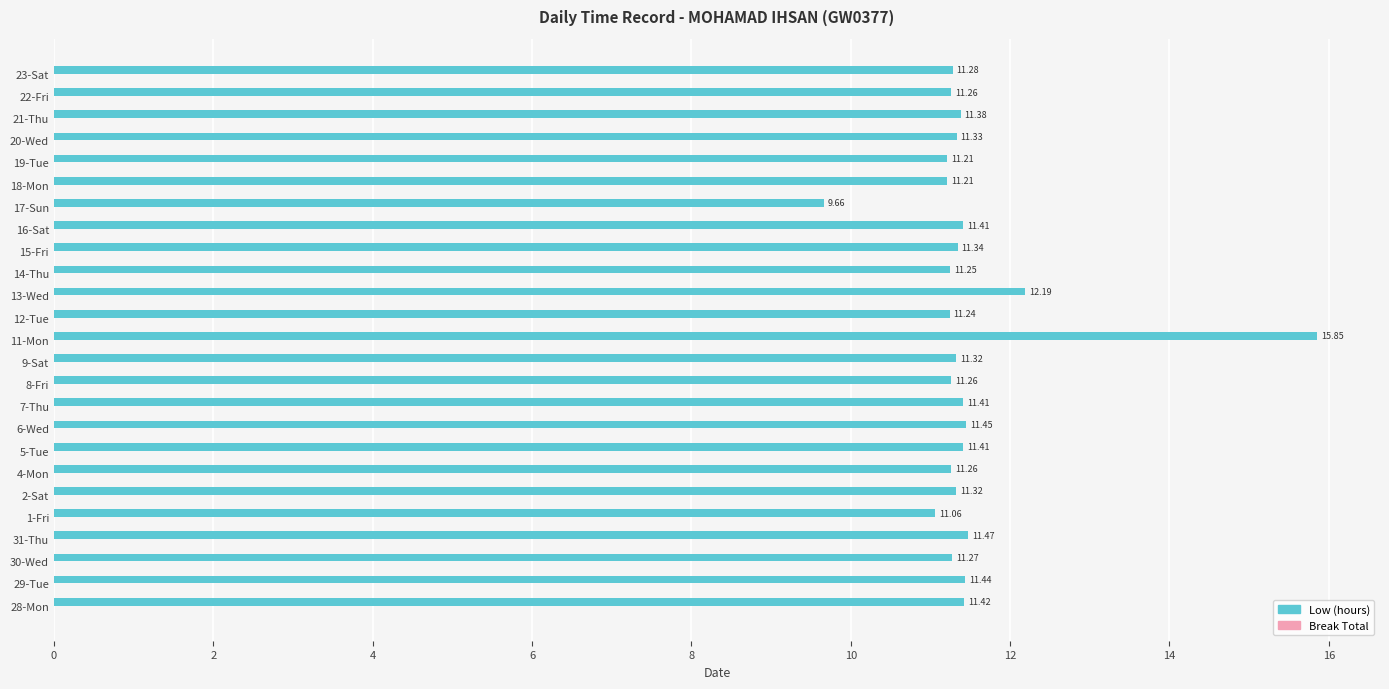

What is the average value?

11.5